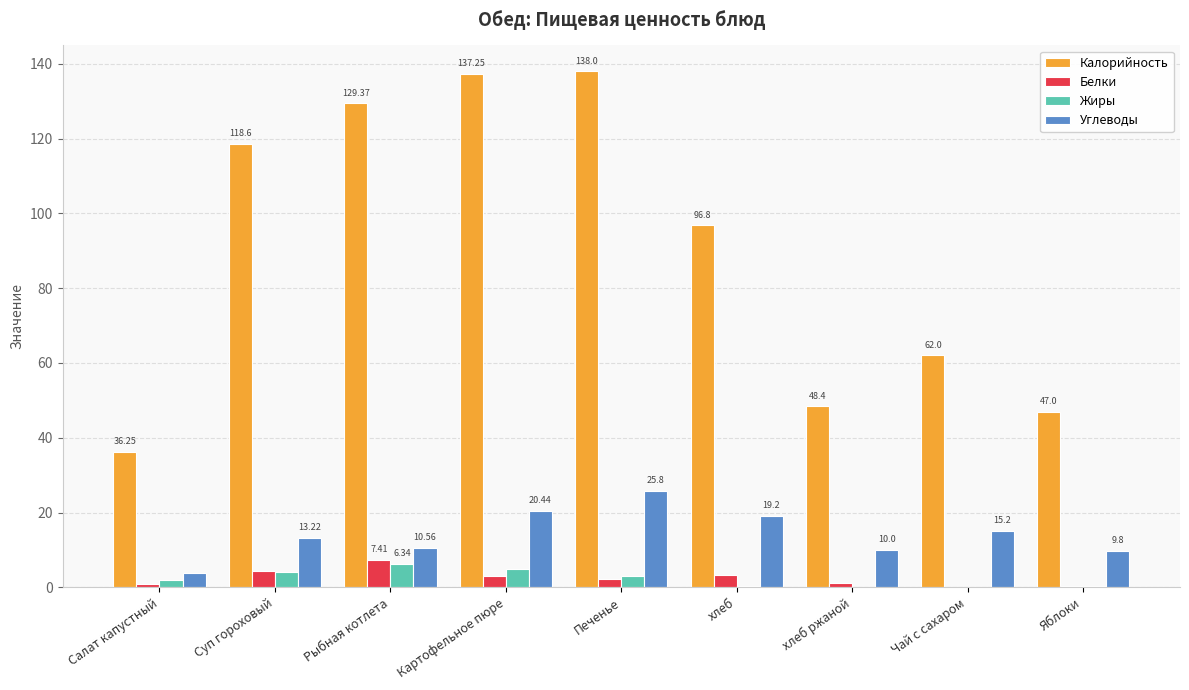

What is the sum of the Белки values at Чай с сахаром and Суп гороховый?

4.5